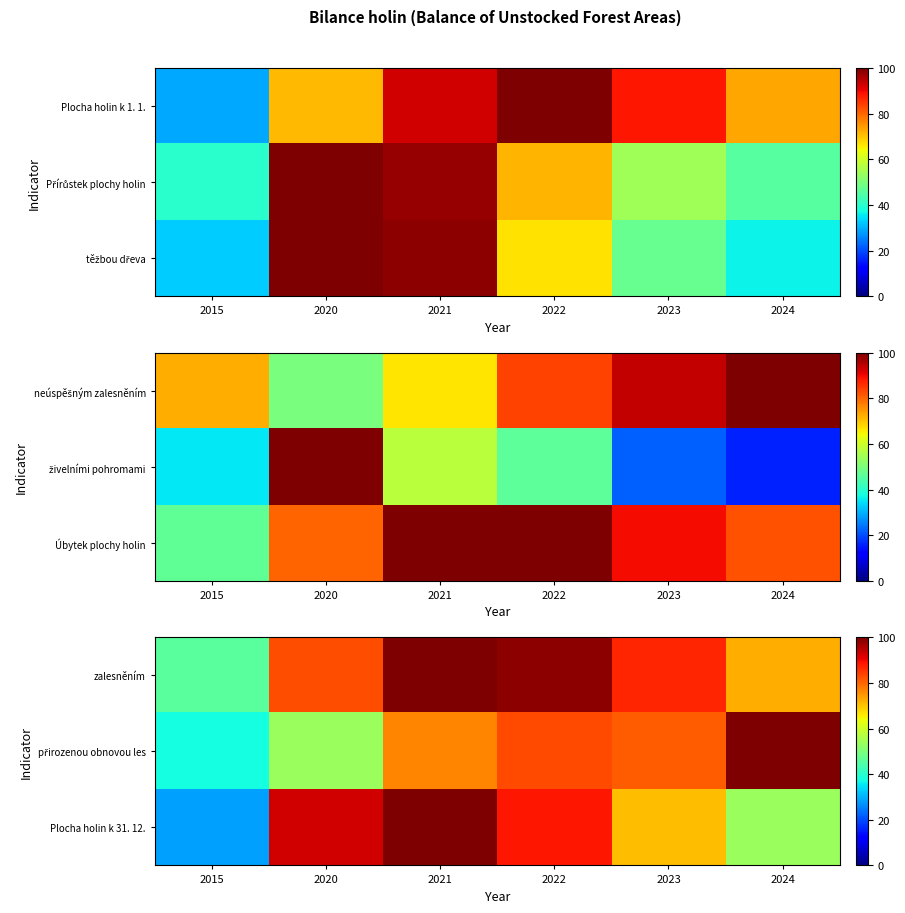

What is the maximum value for přirozenou obnovou les?

100.0